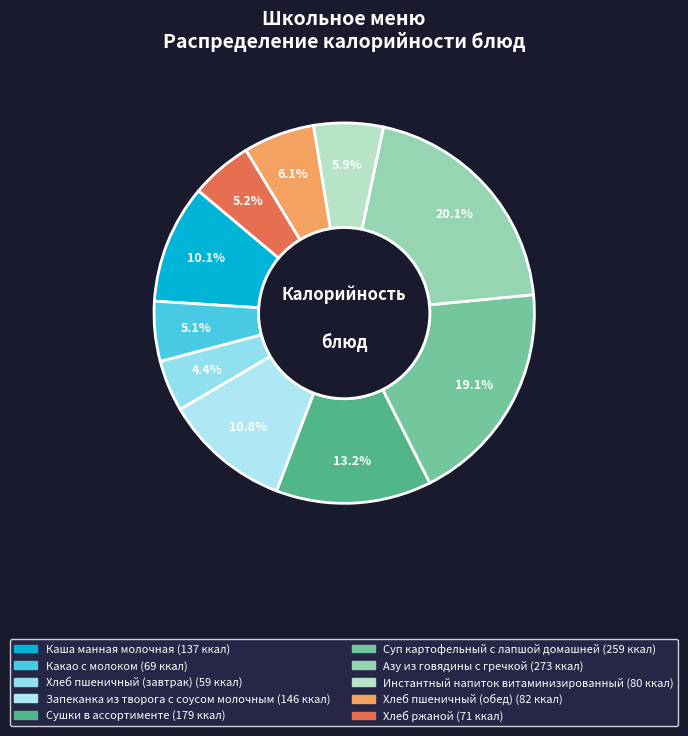

Do Каша манная молочная and Запеканка из творога с соусом молочным together represent more than half of the pie?

No